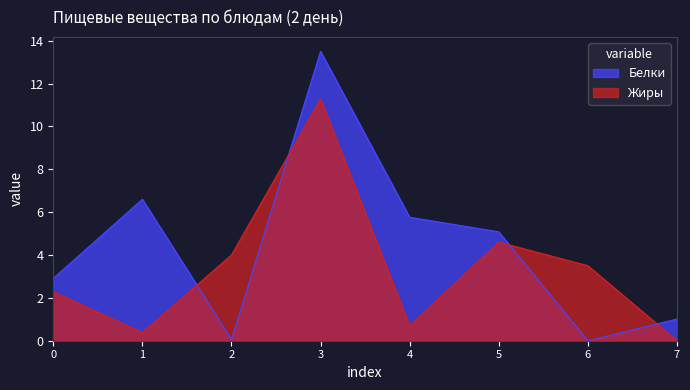

At which label is Белки closest to 6?

4